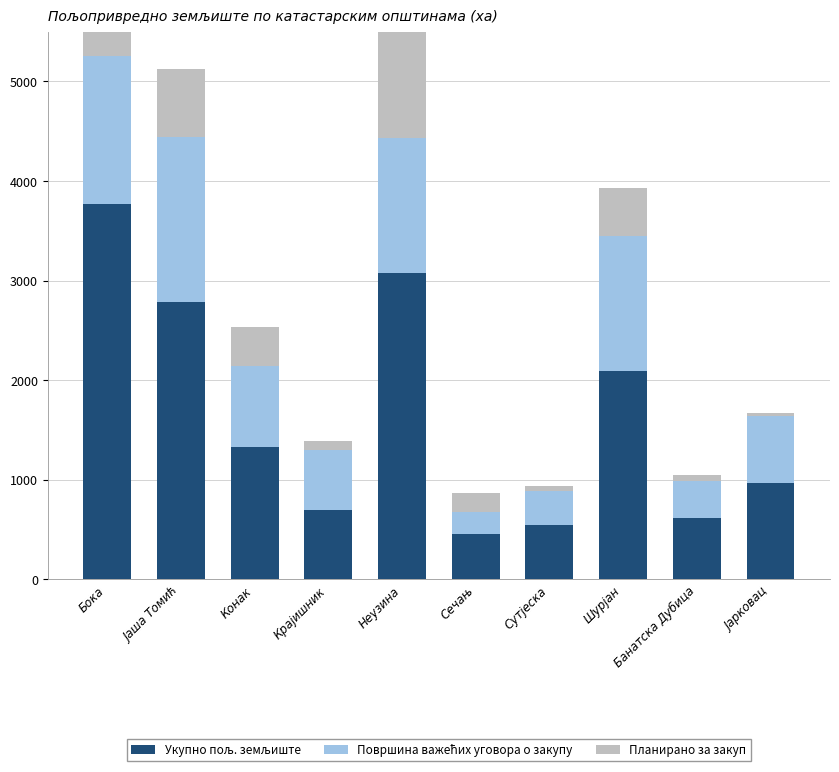

What is the total value across all series at Банатска Дубица?

1050.6